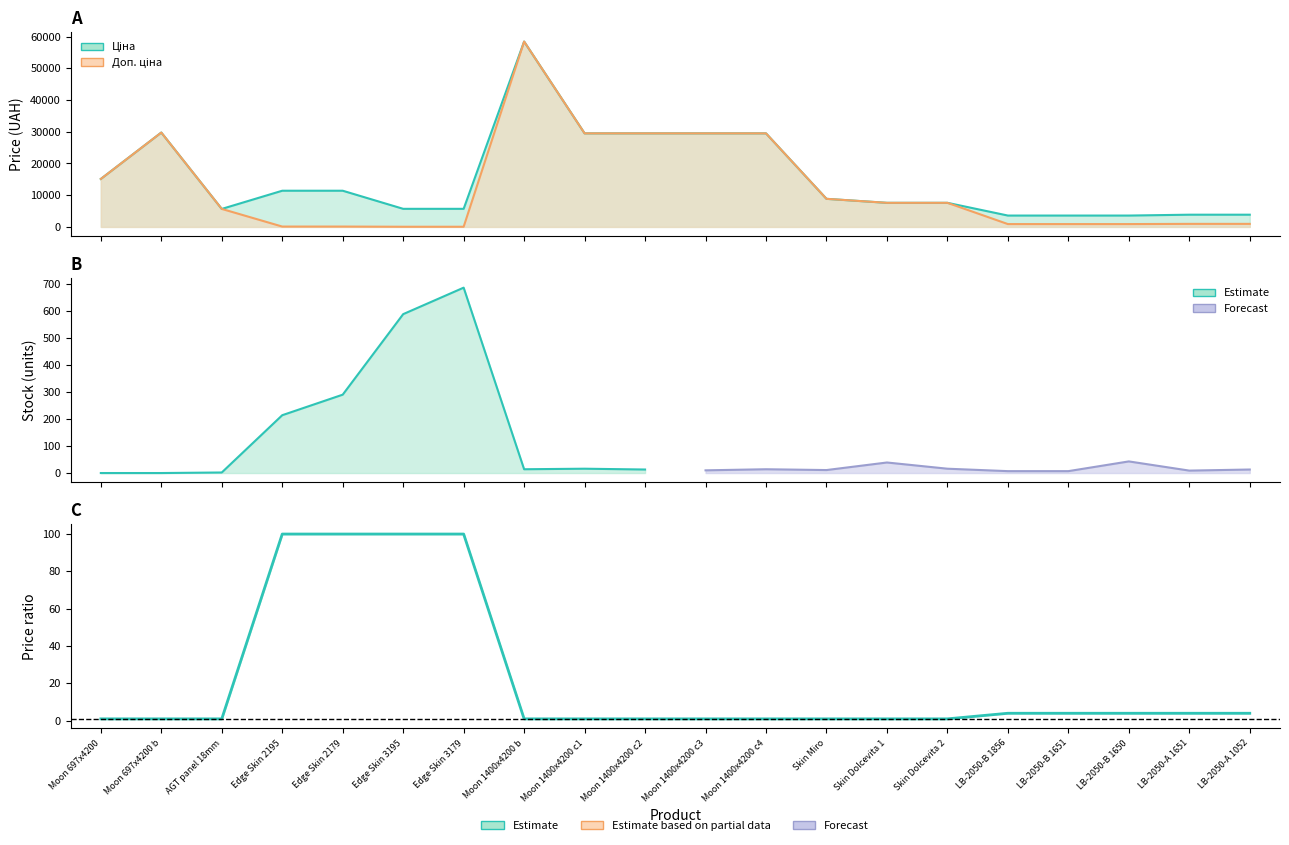

Rank the categories by value from lowest to highest.

Moon 697x4200, Moon 697x4200 b, AGT panel 18mm, Moon 1400x4200 b, Moon 1400x4200 c1, Moon 1400x4200 c2, Moon 1400x4200 c3, Moon 1400x4200 c4, Skin Miro, Skin Dolcevita 1, Skin Dolcevita 2, LB-2050-B 1856, LB-2050-B 1651, LB-2050-B 1650, LB-2050-A 1651, LB-2050-A 1052, Edge Skin 2195, Edge Skin 2179, Edge Skin 3195, Edge Skin 3179